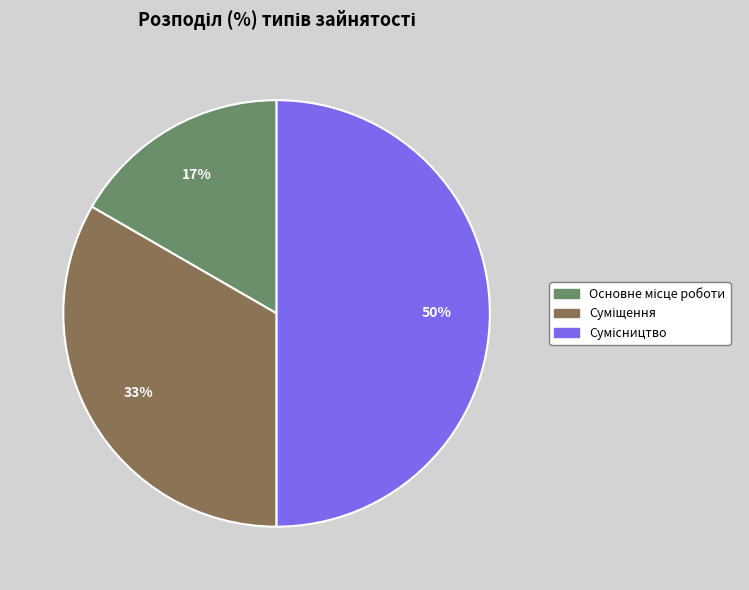

To the nearest percent, what is the difference between the largest and smallest slice percentages?

33%